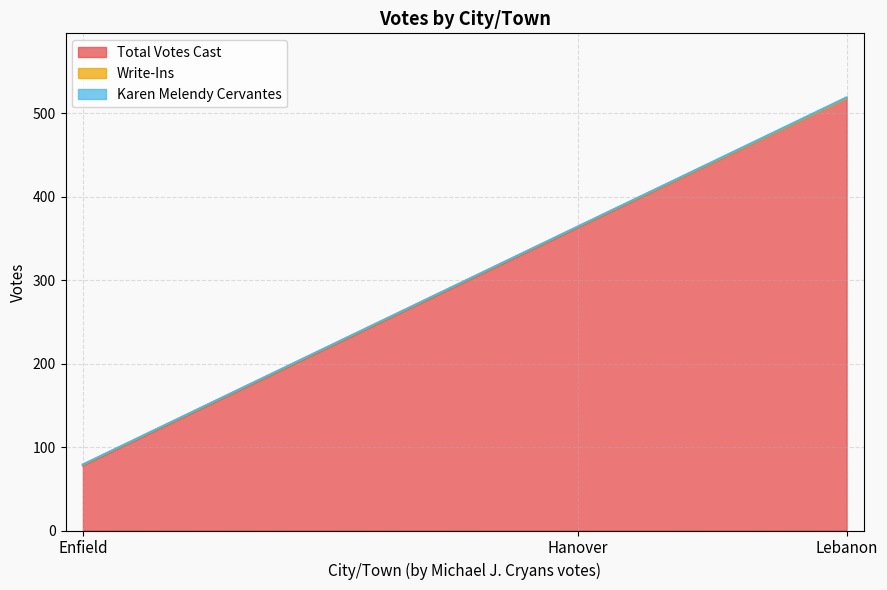

True or false: Write-Ins has a value of 0 at Lebanon.

True